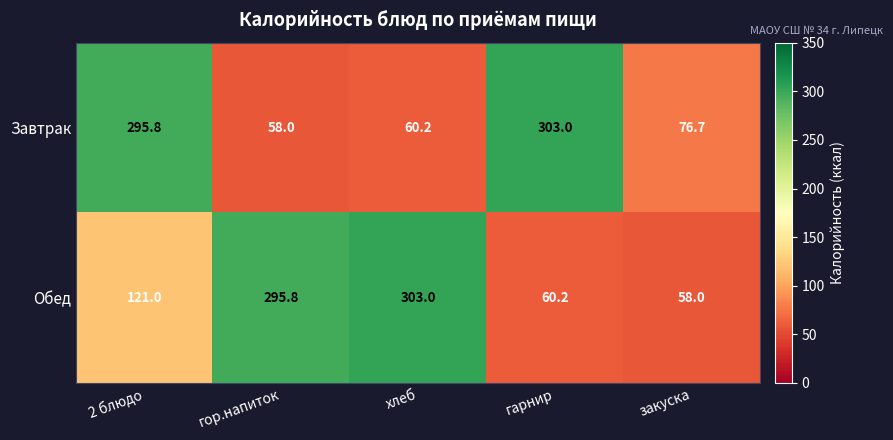

Read the Обед value at 2 блюдо.

121.0